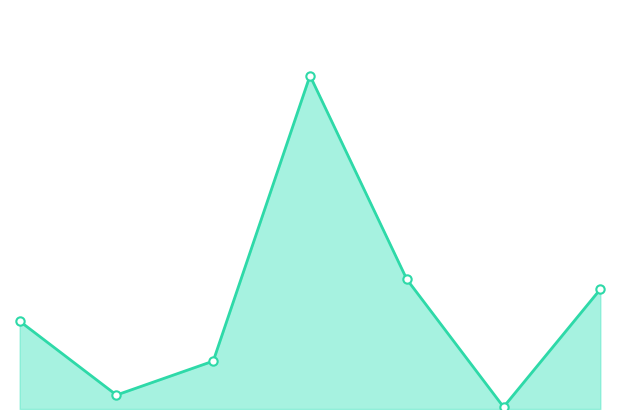

How many lines are shown in the chart?

1